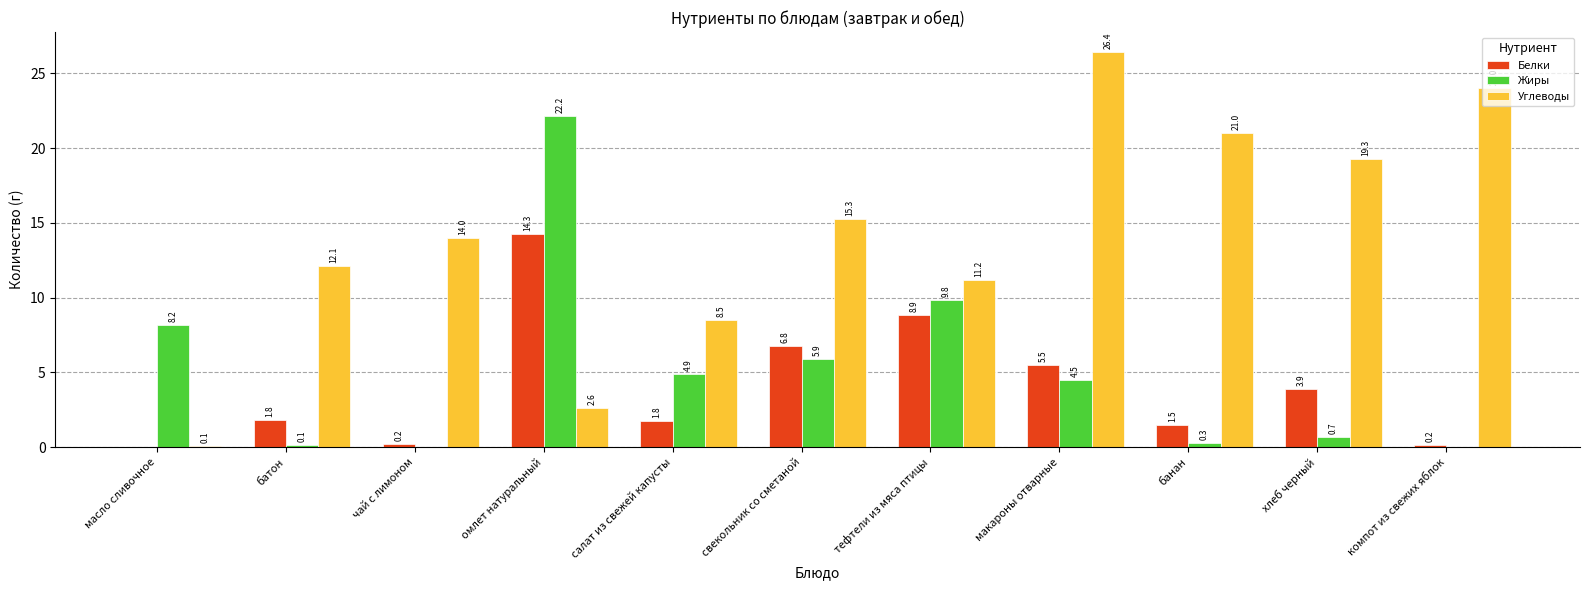

Where is Углеводы nearest to the value 13?

батон